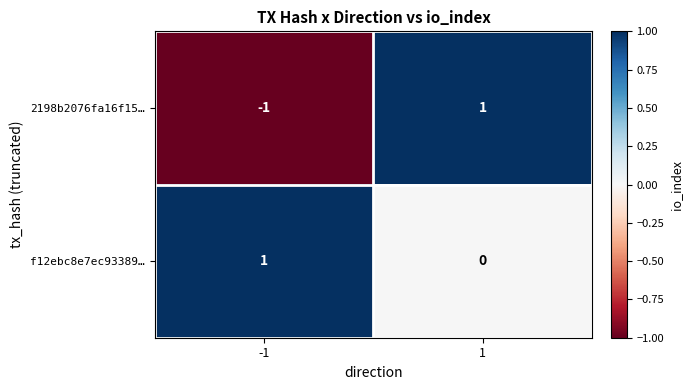

Is the value of 2198b2076fa16f15… at -1 greater than the value of f12ebc8e7ec93389… at -1?

No